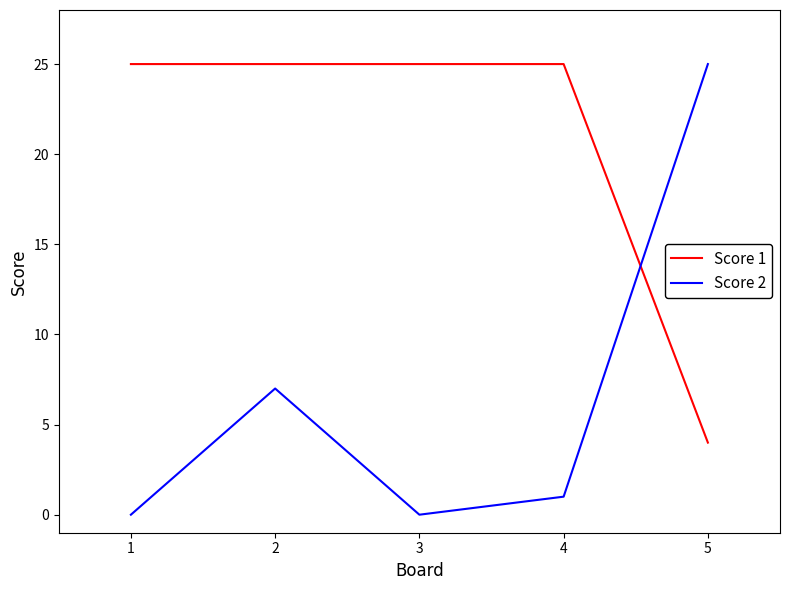

Between which two adjacent categories do Score 1 and Score 2 first intersect?

4 and 5